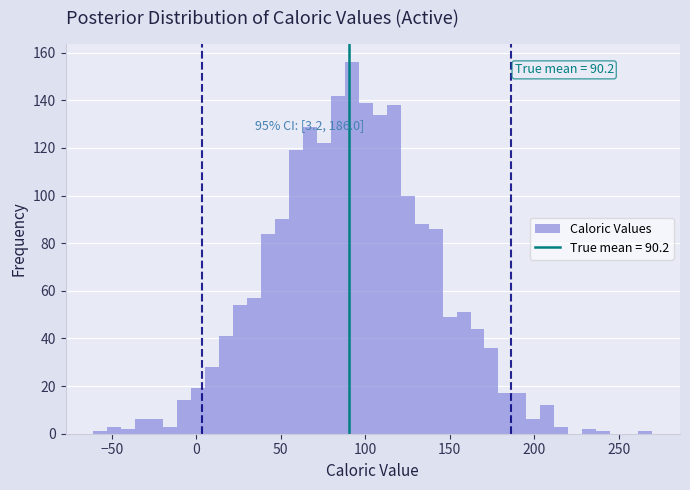

Around what value on the x-axis is the tallest bar? Give the approximate position of its centre, as read against the axis.

90